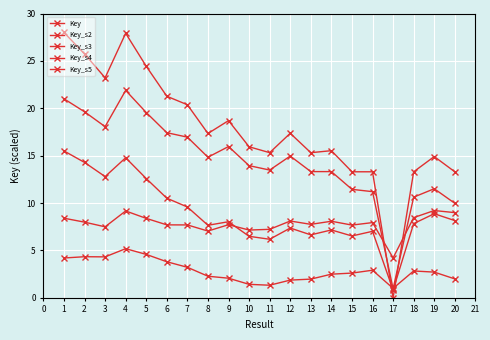

Is it true that Key_s3 equals 6.6 at 13?

True